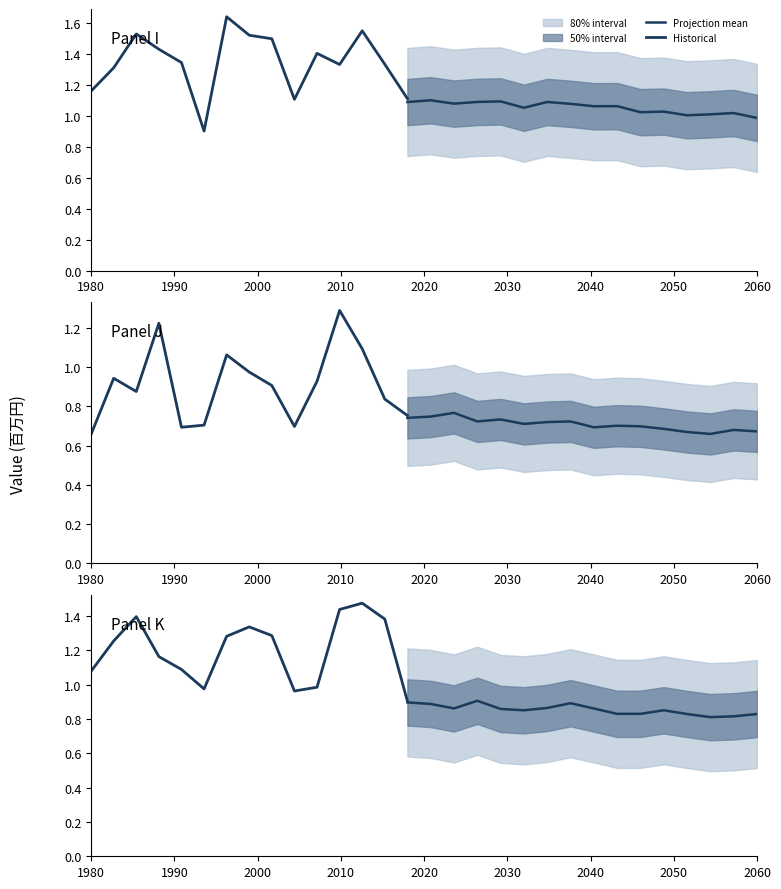

How many lines are shown in the chart?

2